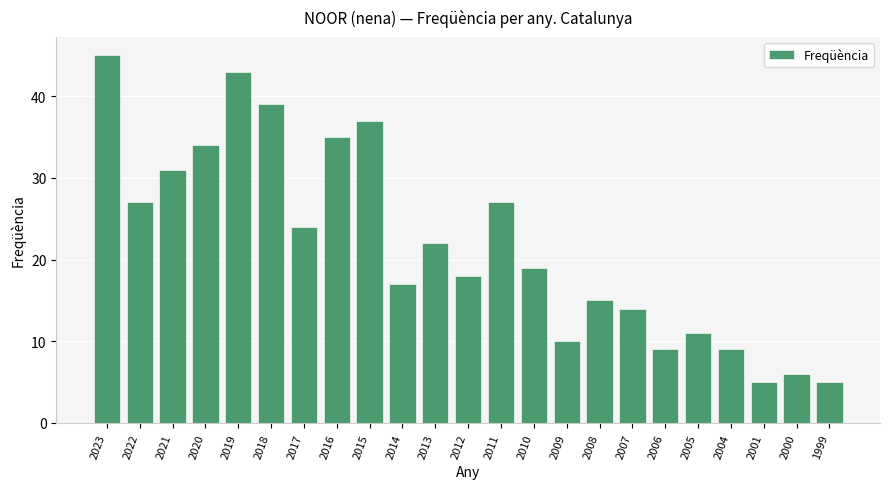

At which label does the data first exceed 19?

2023